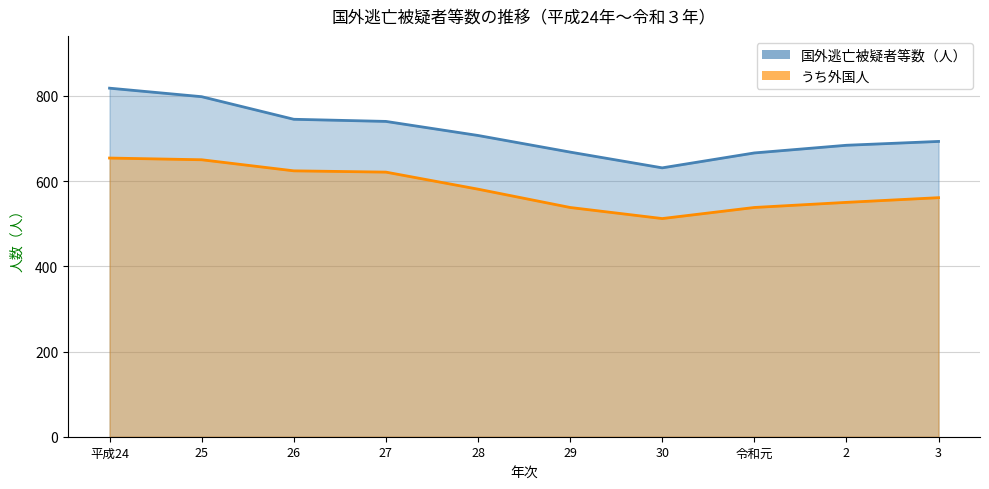

True or false: うち外国人 and 国外逃亡被疑者等数（人） intersect in this chart.

False